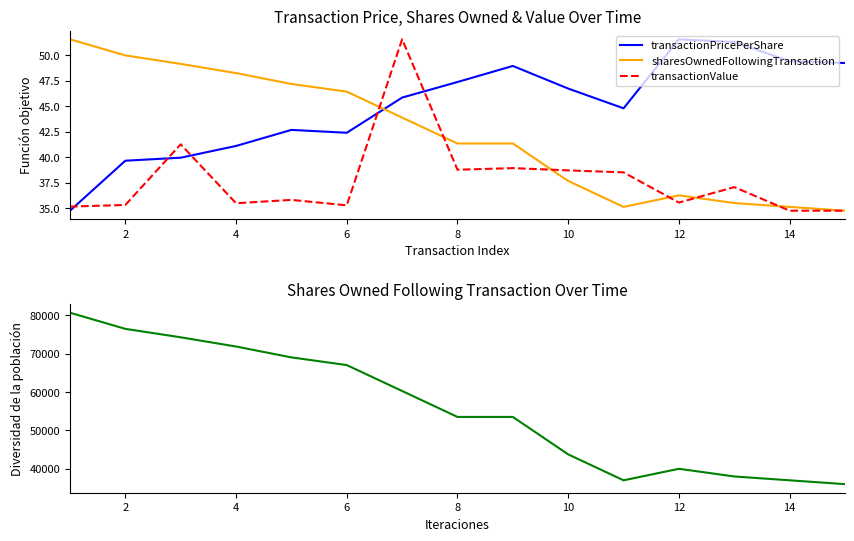

How many series are shown in this chart?

3